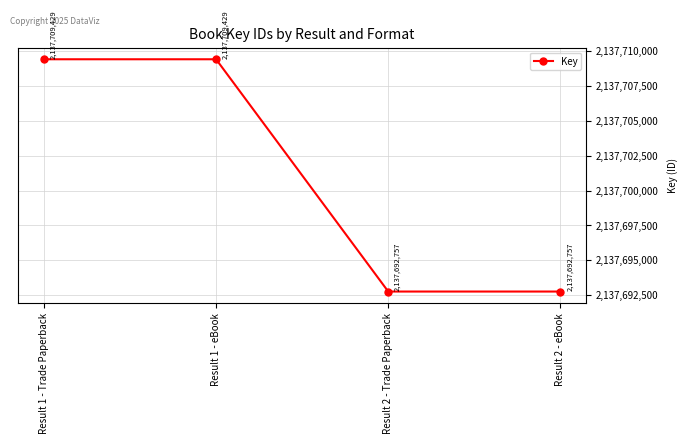

Which has a higher value, Result 2 - Trade Paperback or Result 1 - Trade Paperback?

Result 1 - Trade Paperback